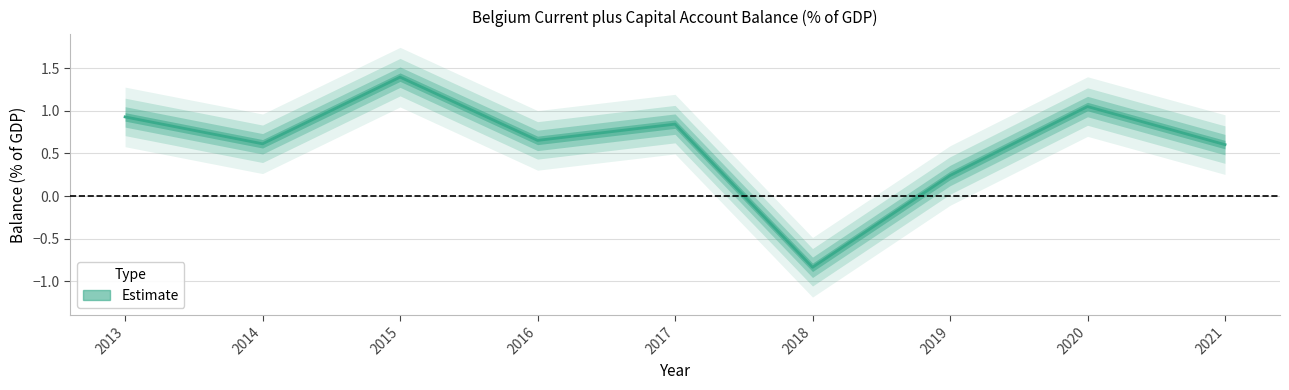

List the labels in order of value, smallest first.

2018, 2019, 2021, 2014, 2016, 2017, 2013, 2020, 2015